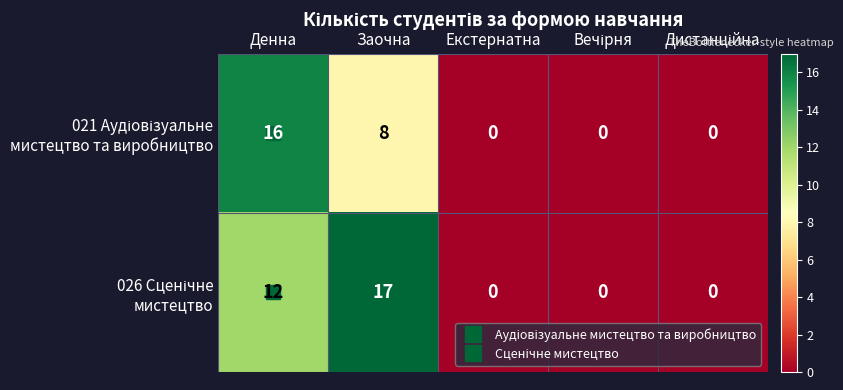

What is the total value across all series at Заочна?

25